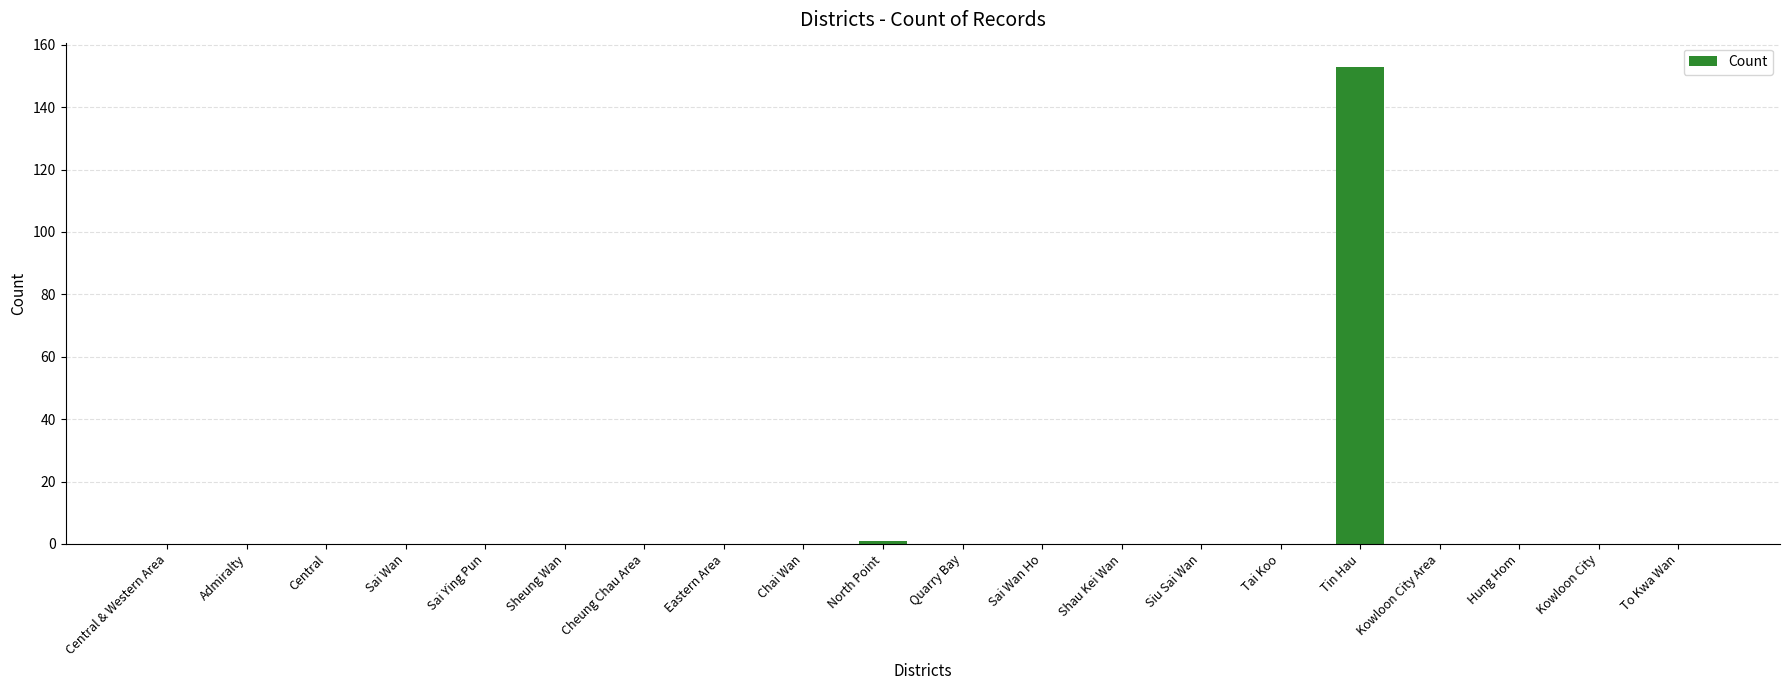

What is the sum of all values?

154